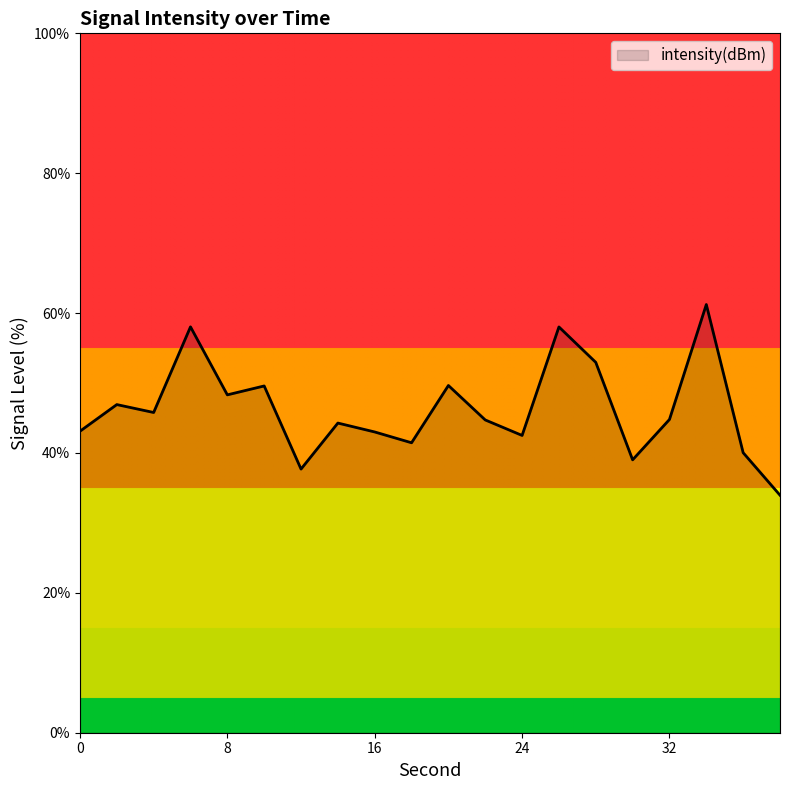

How many distinct data groups are displayed?

1